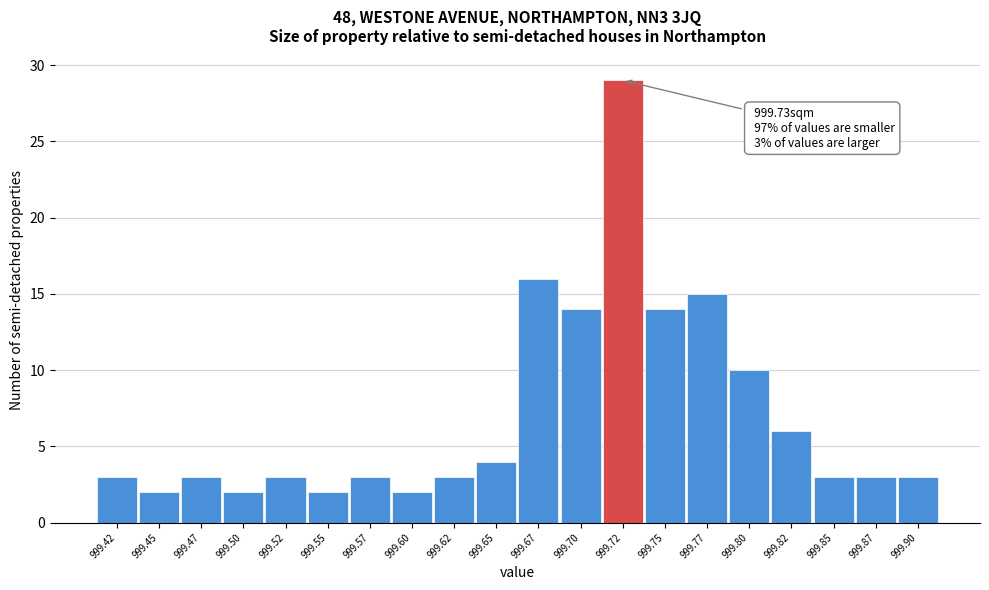

Over which range of the x-axis is the bar tallest?

999.710 to 999.735